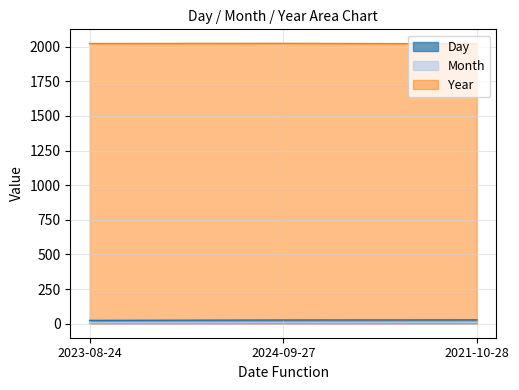

What is the label of the 1st point from the right?

2021-10-28